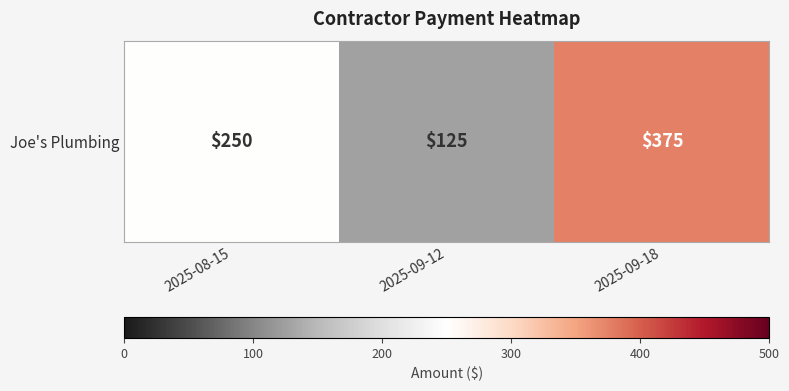

At which label is the value closest to 250?

2025-08-15